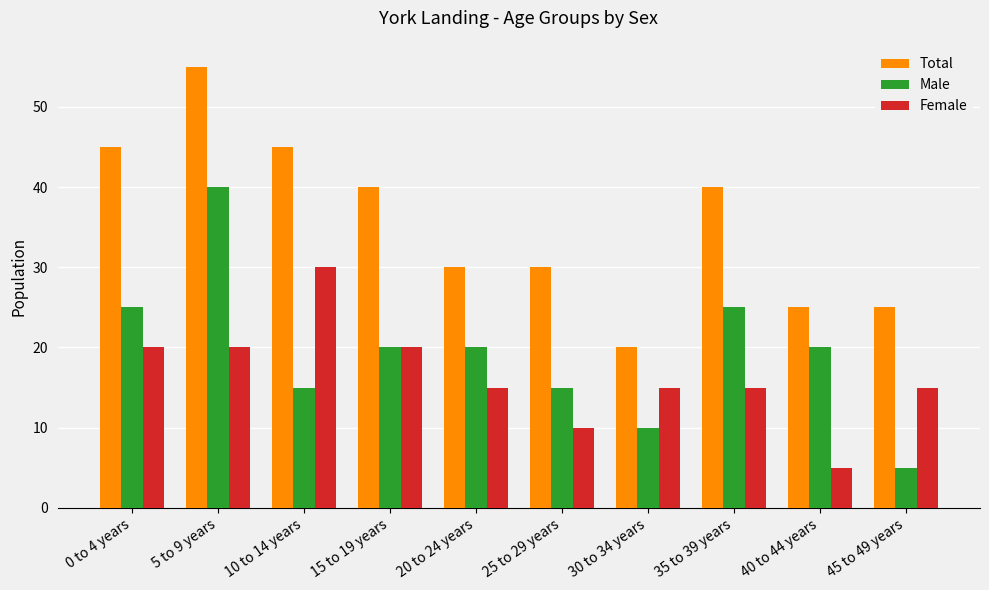

Reading left to right, extract all data points from this chart.

Total: 0 to 4 years=45	5 to 9 years=55	10 to 14 years=45	15 to 19 years=40	20 to 24 years=30	25 to 29 years=30	30 to 34 years=20	35 to 39 years=40	40 to 44 years=25	45 to 49 years=25
Male: 0 to 4 years=25	5 to 9 years=40	10 to 14 years=15	15 to 19 years=20	20 to 24 years=20	25 to 29 years=15	30 to 34 years=10	35 to 39 years=25	40 to 44 years=20	45 to 49 years=5
Female: 0 to 4 years=20	5 to 9 years=20	10 to 14 years=30	15 to 19 years=20	20 to 24 years=15	25 to 29 years=10	30 to 34 years=15	35 to 39 years=15	40 to 44 years=5	45 to 49 years=15